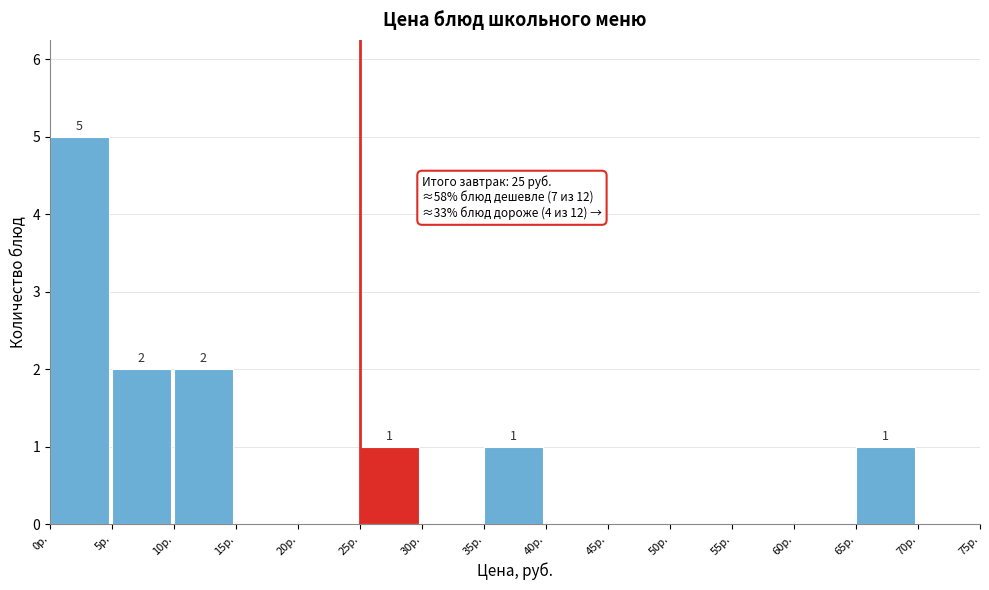

Which range on the x-axis has the tallest bar?

0 to 5